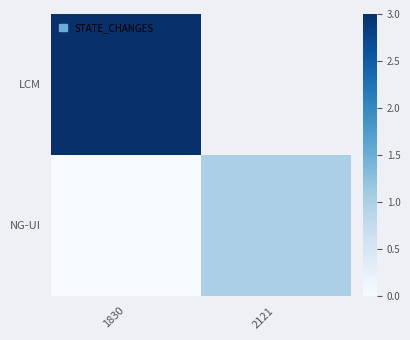

Between 1830 and 2121, which is larger?

2121